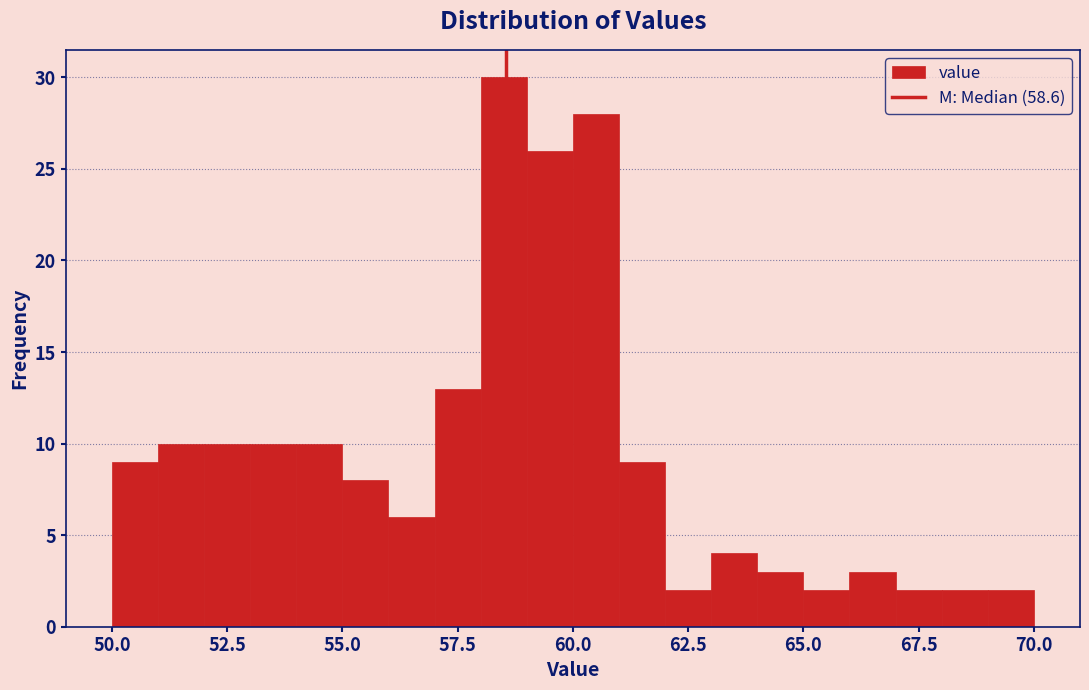

Read against the x-axis, roughly where is the centre of the tallest bar?

58.5